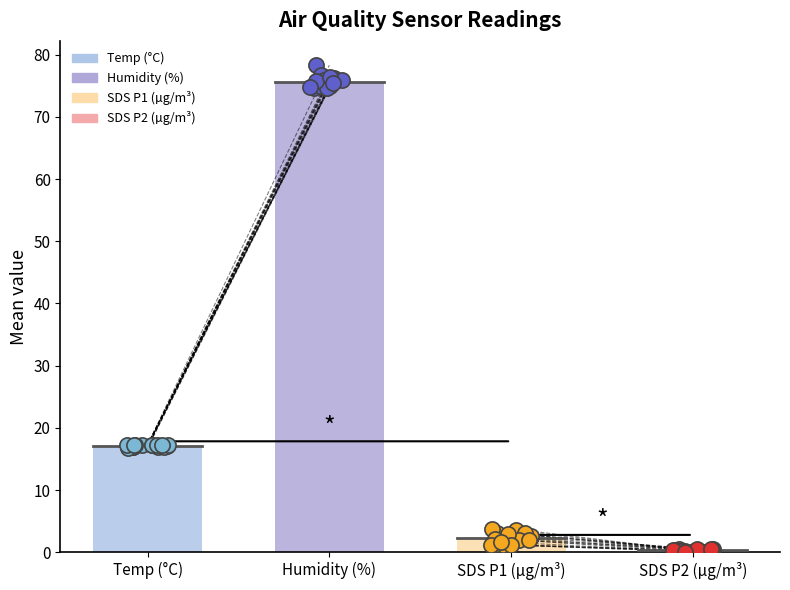

Is the value of Temp at -69 greater than the value of SDS_P1 at -70?

Yes